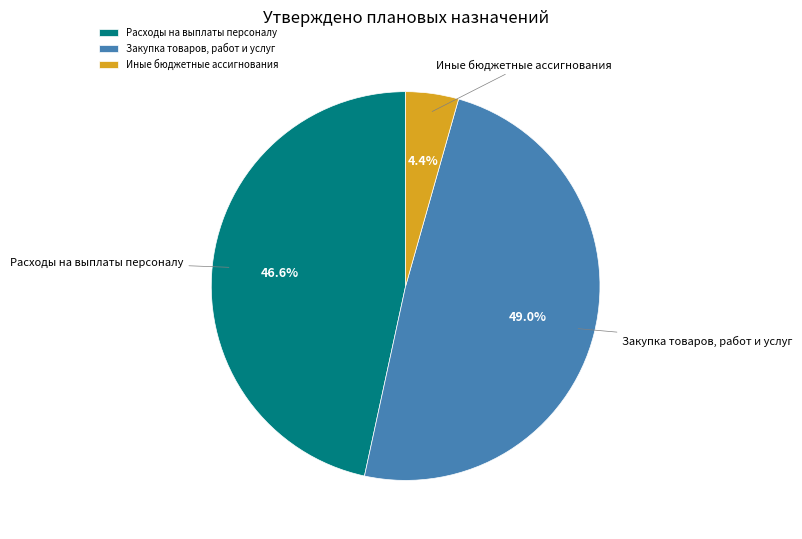

What is the smallest slice in the pie chart?

Иные бюджетные ассигнования